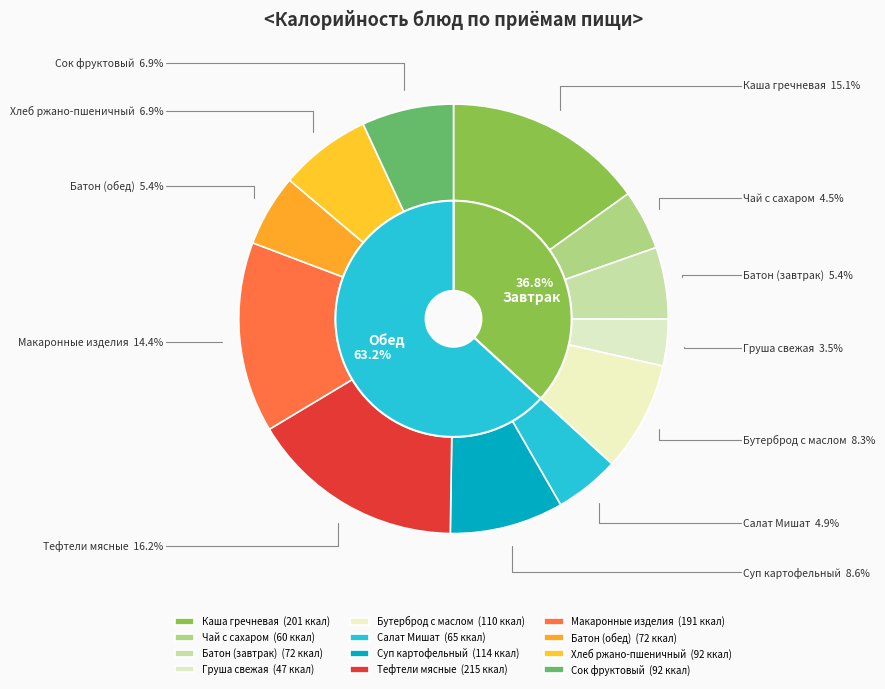

To the nearest percent, what portion does Сок фруктовый represent?

7%